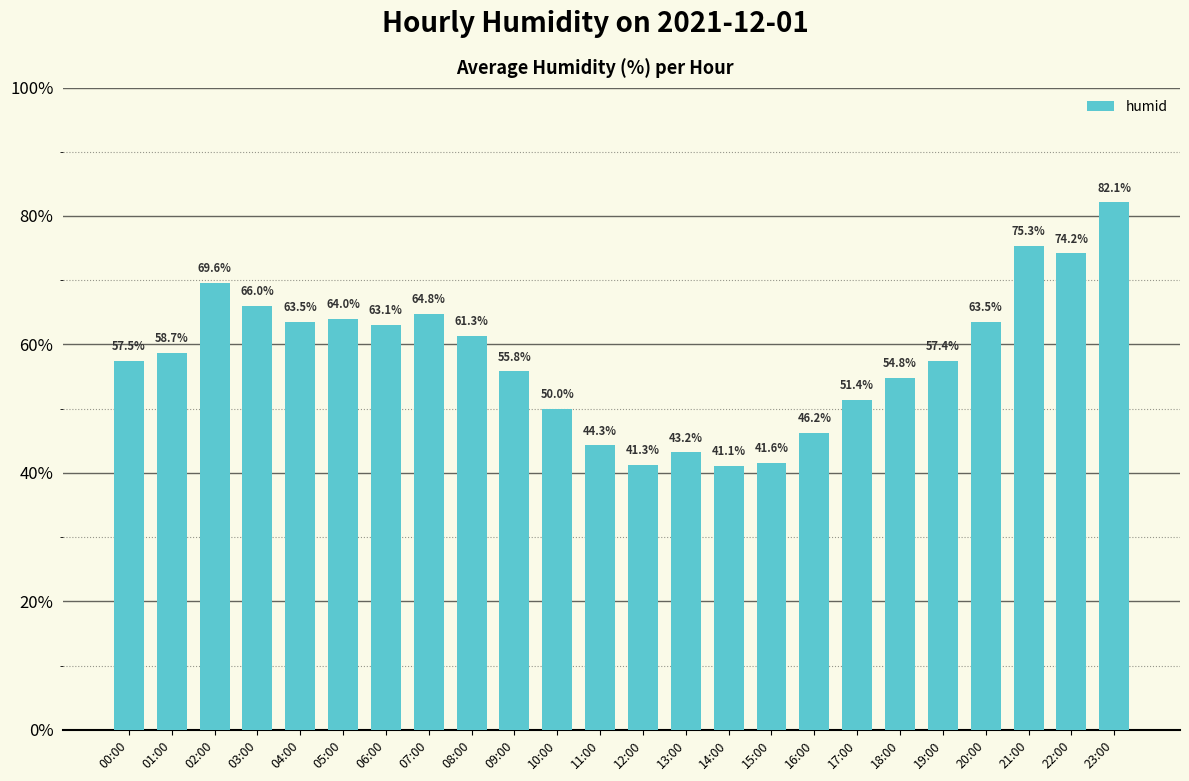

What position from the right is 21:00?

3